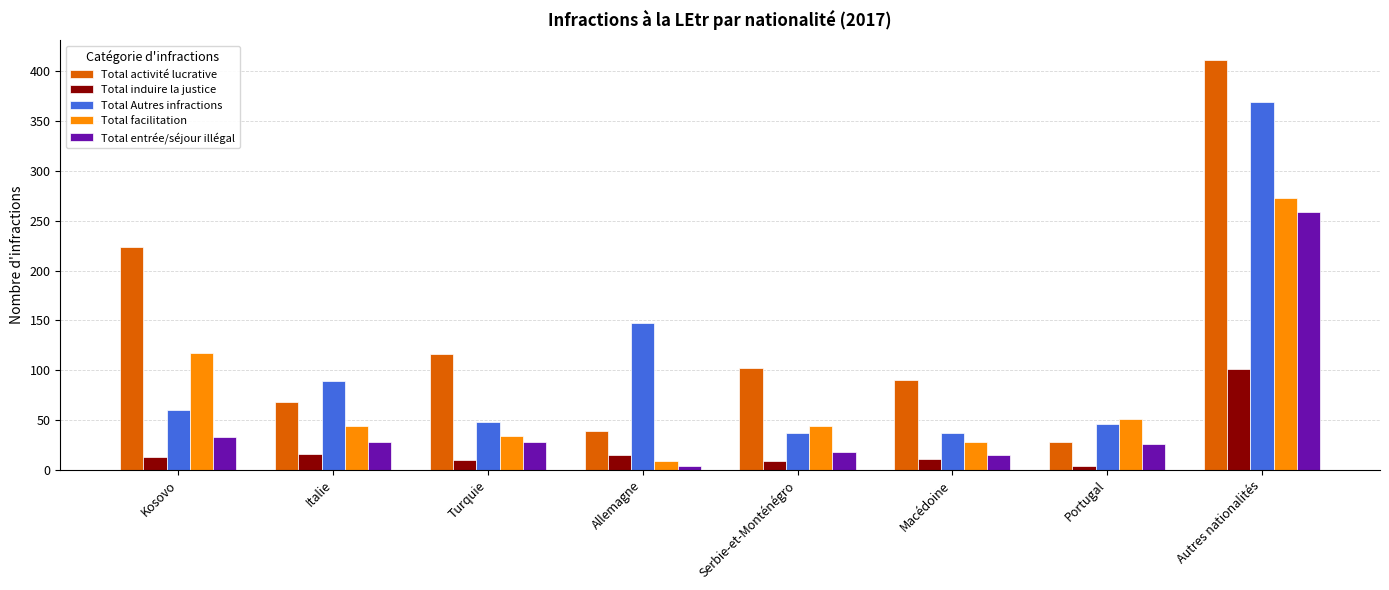

Is it true that Total Autres infractions equals 16 at Kosovo?

False